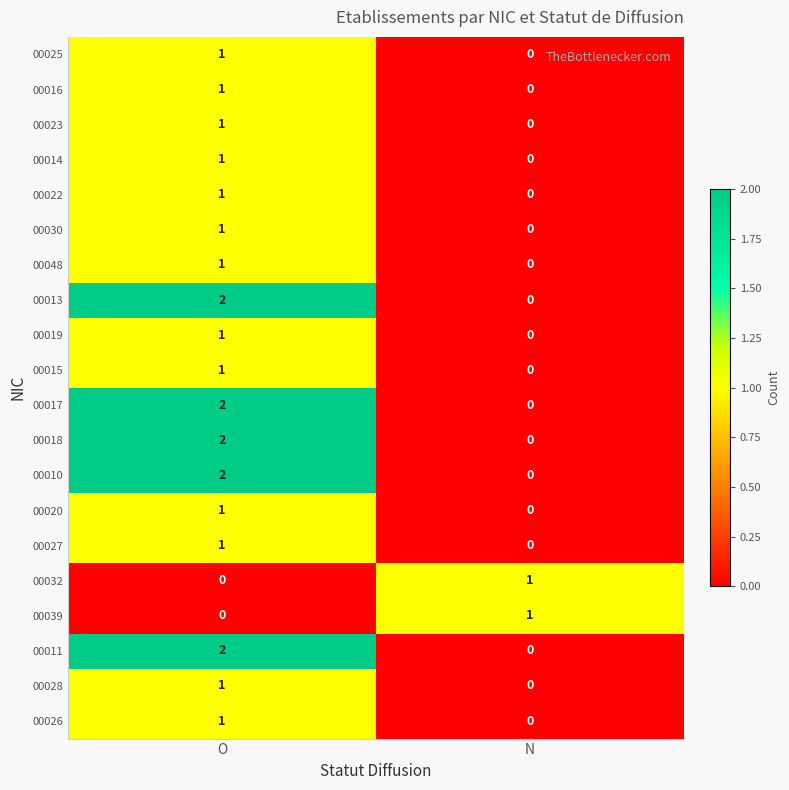

How many distinct data groups are displayed?

20